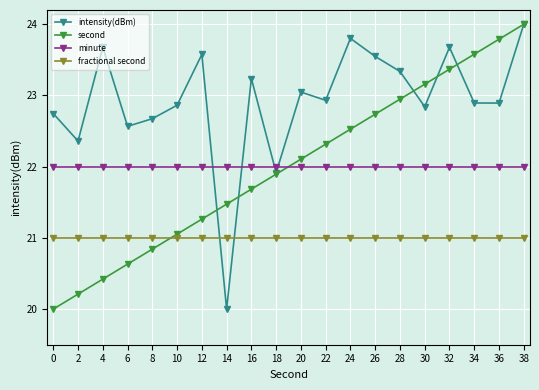

Which series changed the most between 22 and 28?

second